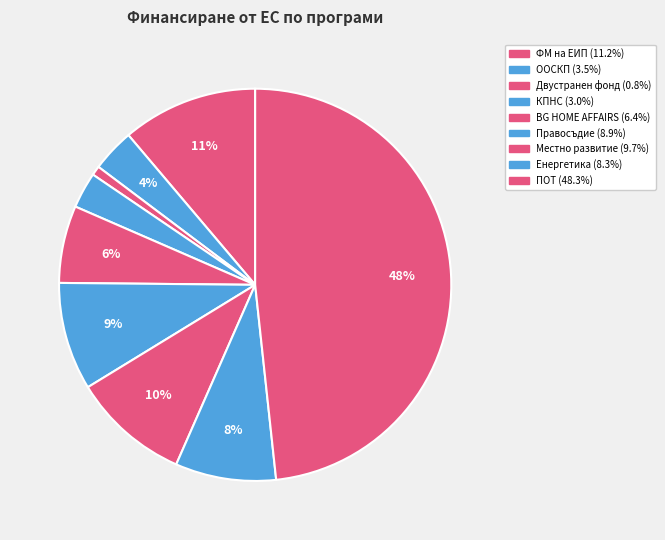

How many segments does this pie chart have?

9